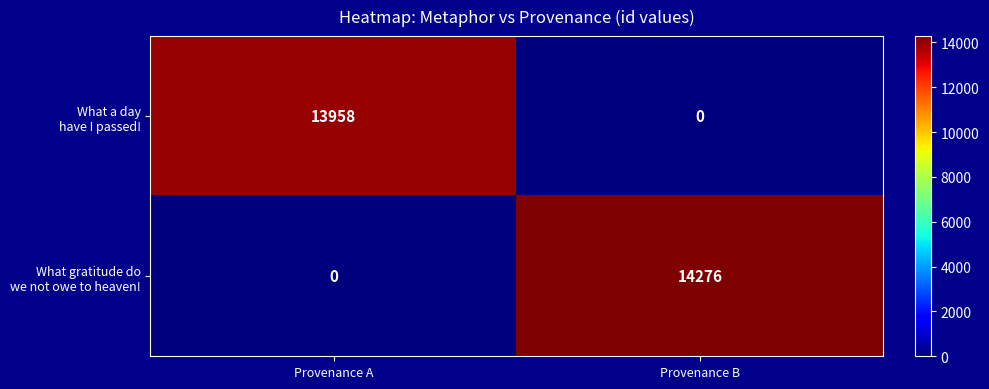

At which category does the chart reach its peak across all series?

Provenance B